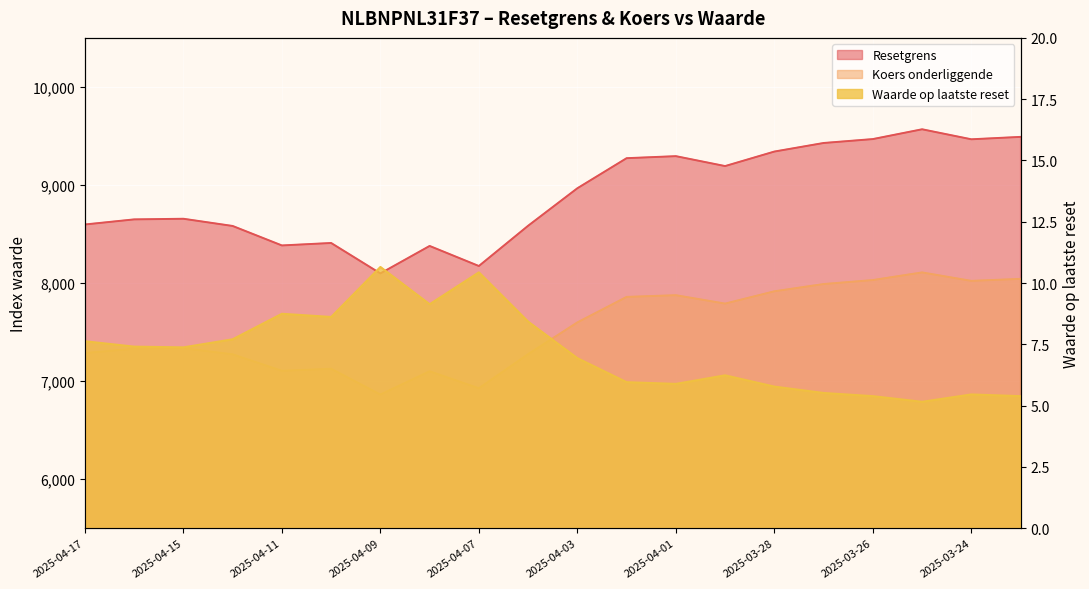

Which category has the highest value in the Waarde op laatste reset series?

2025-04-09